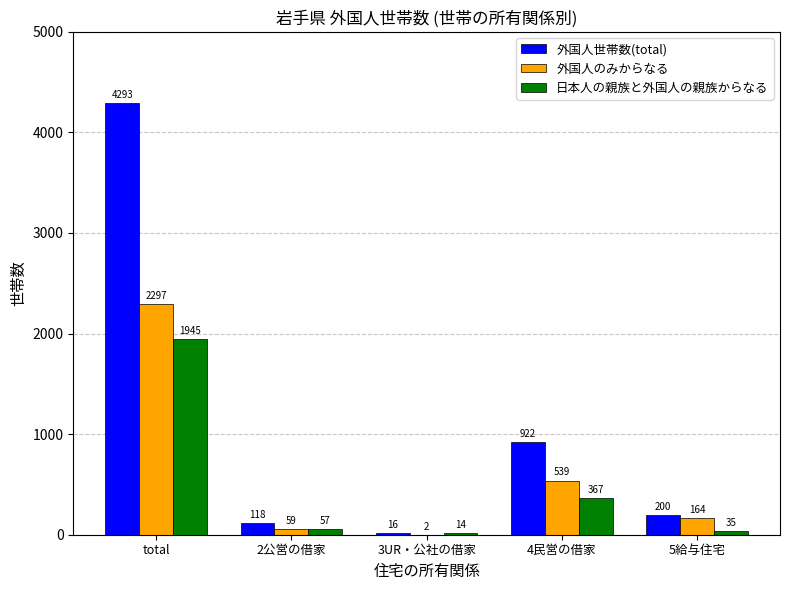

What is the spread (max minus min) of values at 5給与住宅?

165